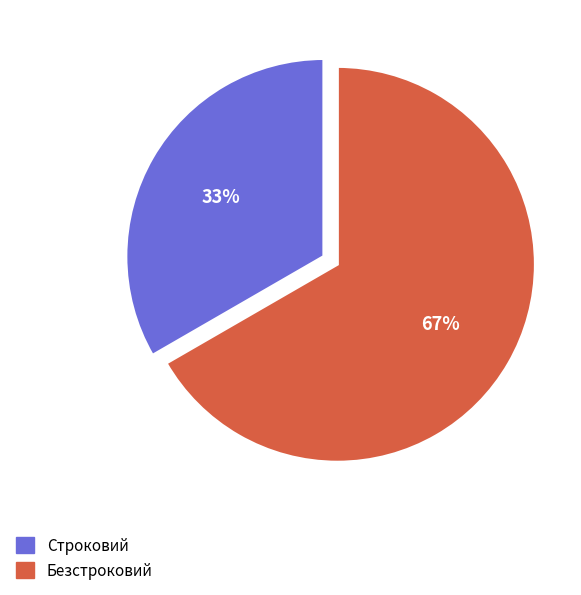

Combined, do Безстроковий and Строковий account for over 50%?

Yes